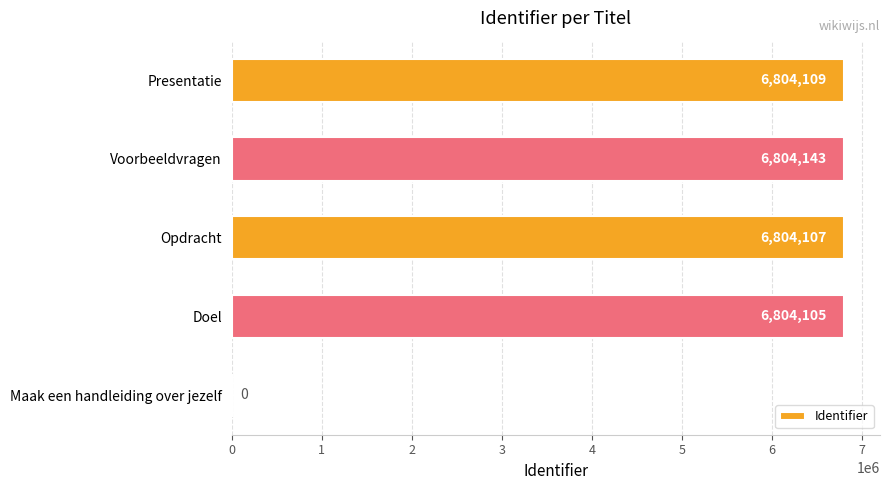

How many values are above zero?

4